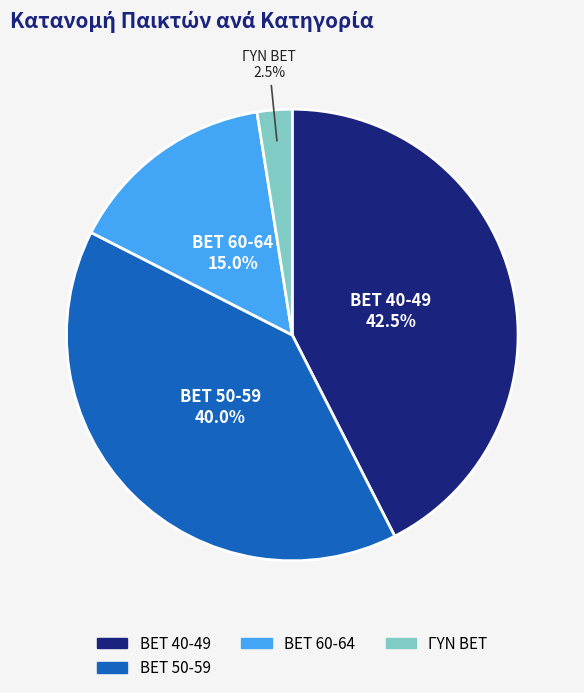

How many segments does this pie chart have?

4